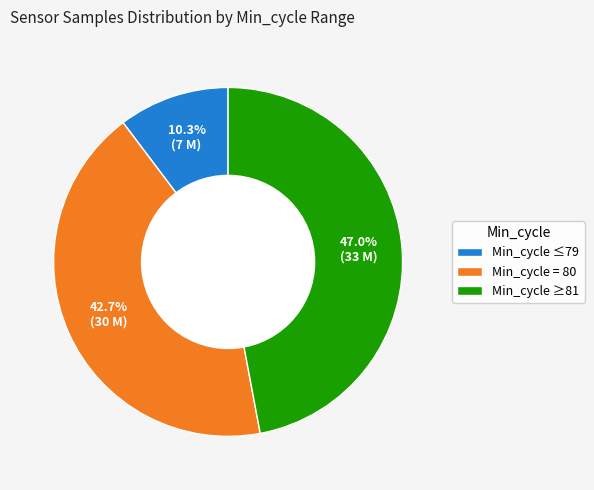

Which category has the smallest portion of the pie?

Min_cycle ≤79